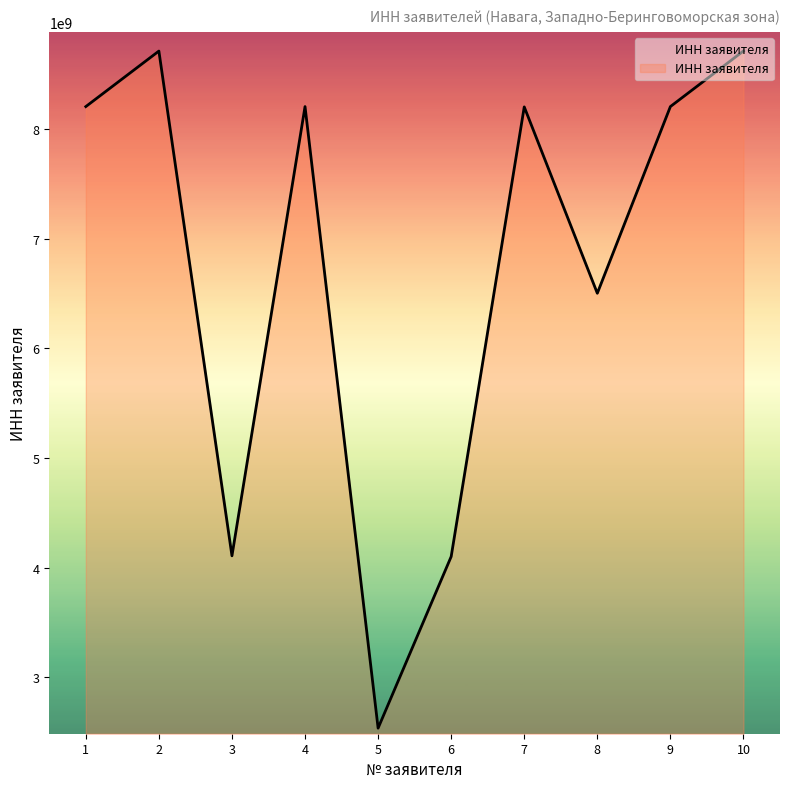

What is the change in value from 4 to 10?

+506905762